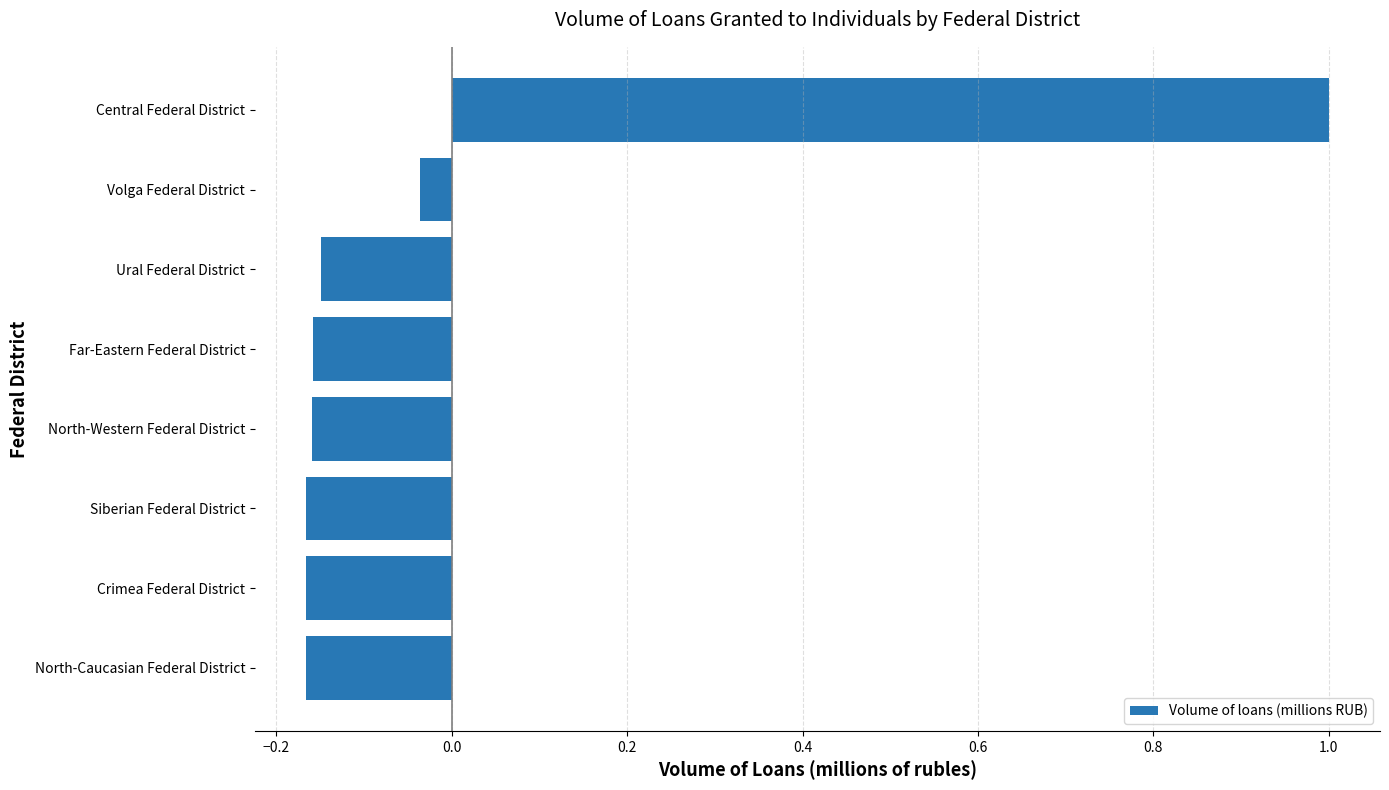

Which has a higher value, Siberian Federal District or Central Federal District?

Central Federal District